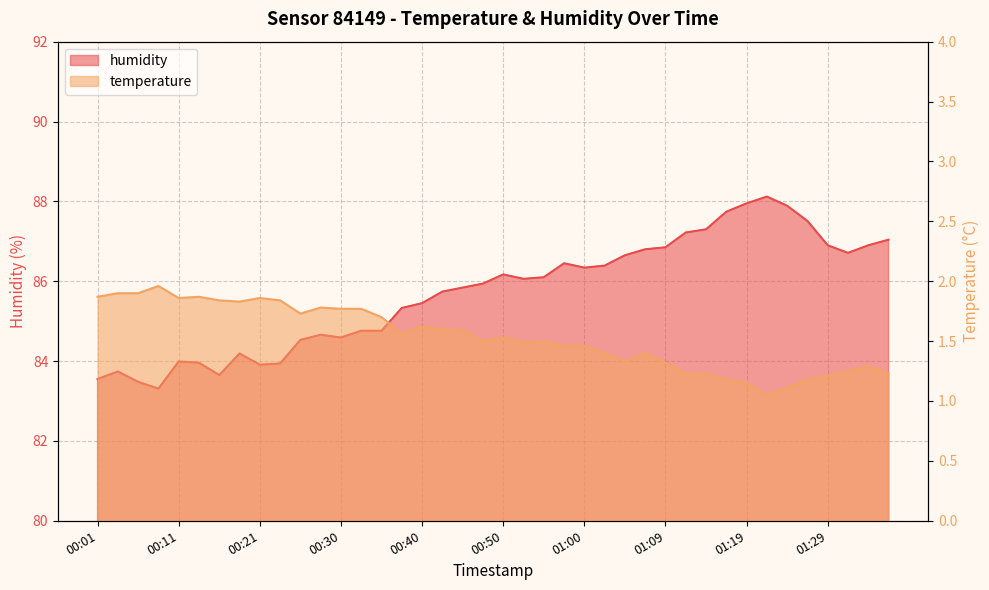

Which series has the widest spread of values?

humidity